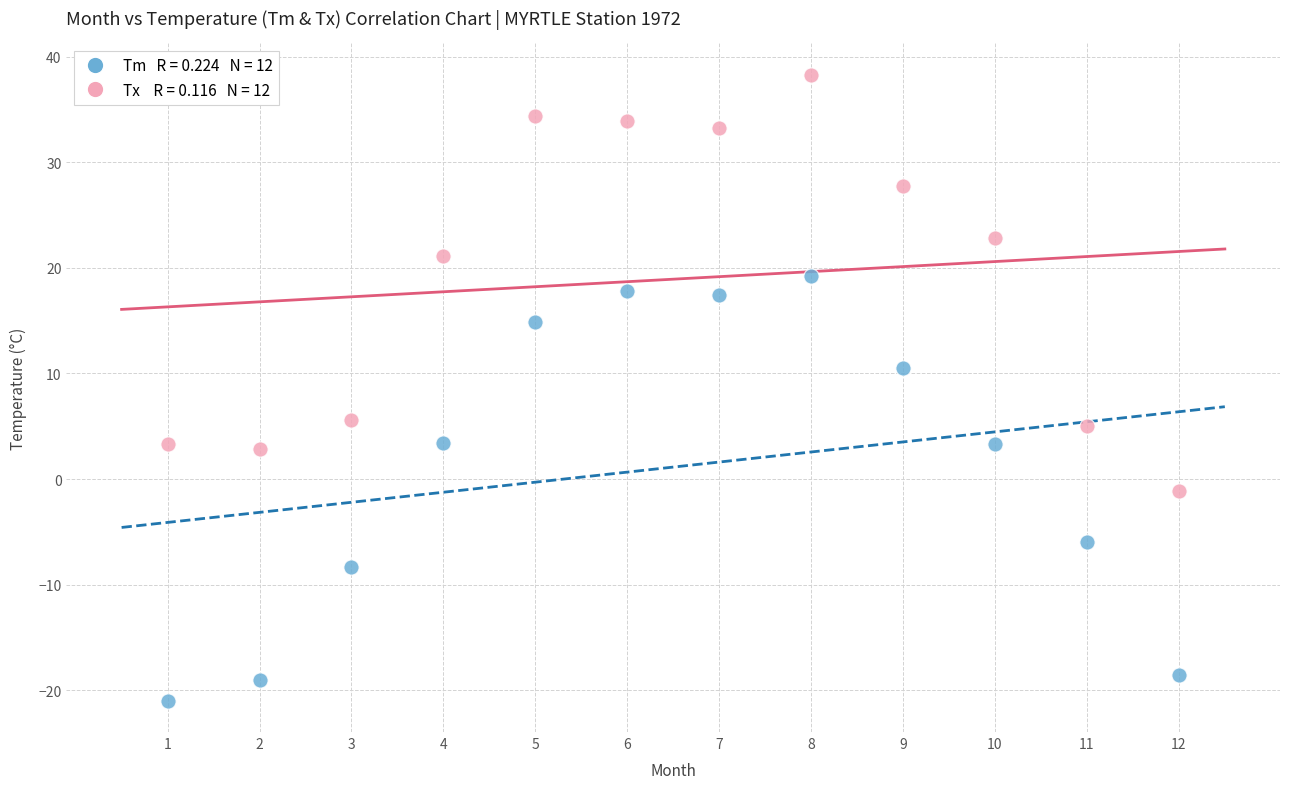

Across all data points, what is the range of Y values (max minus min)?

59.3